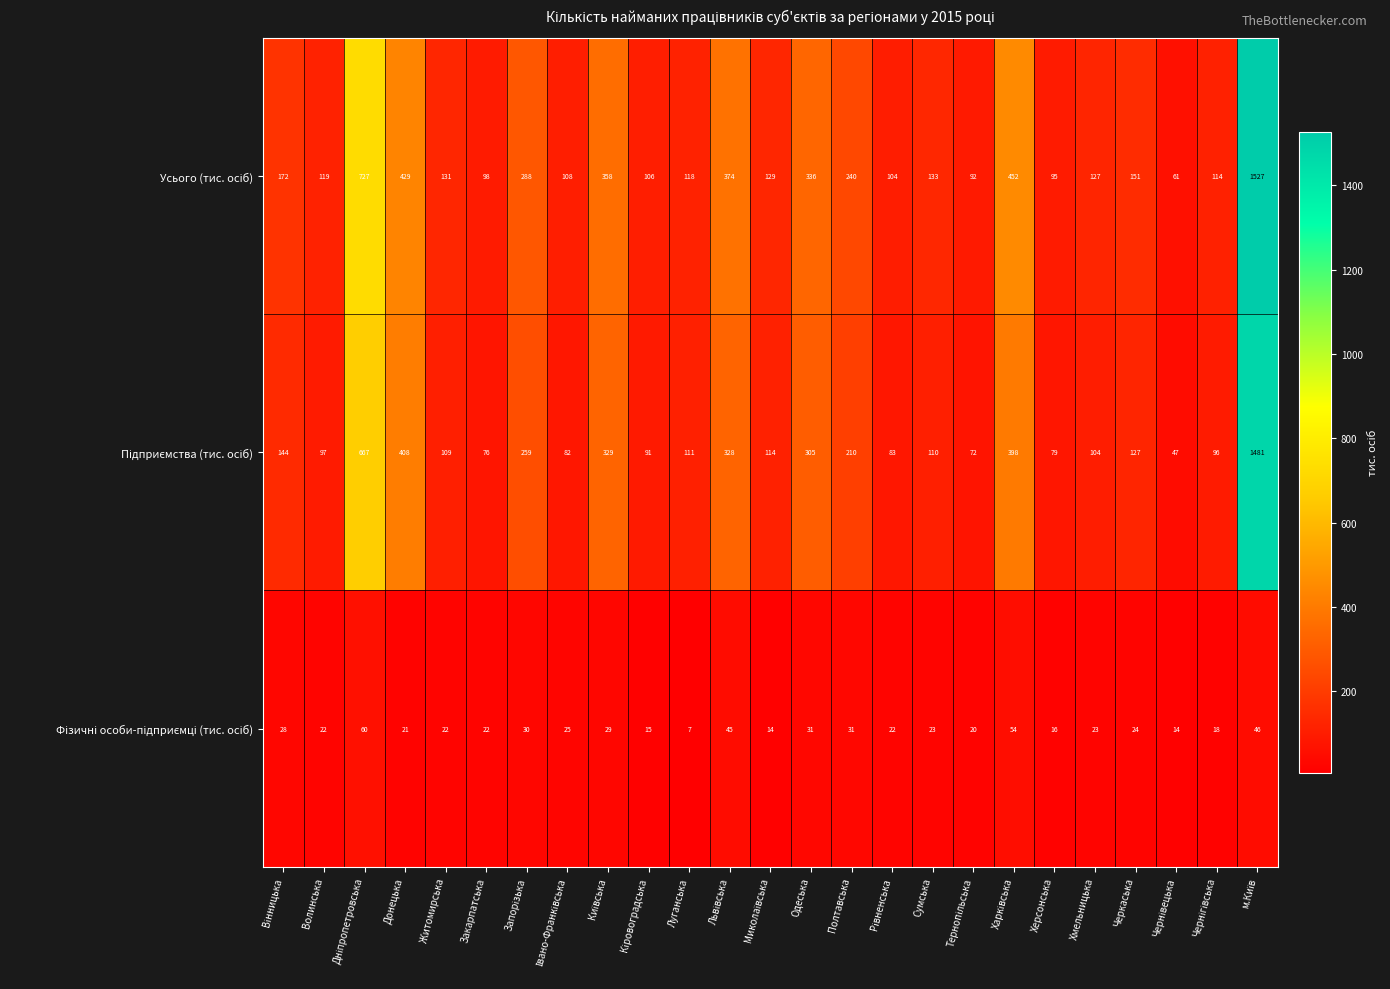

Which label corresponds to the smallest value in the chart?

Луганська